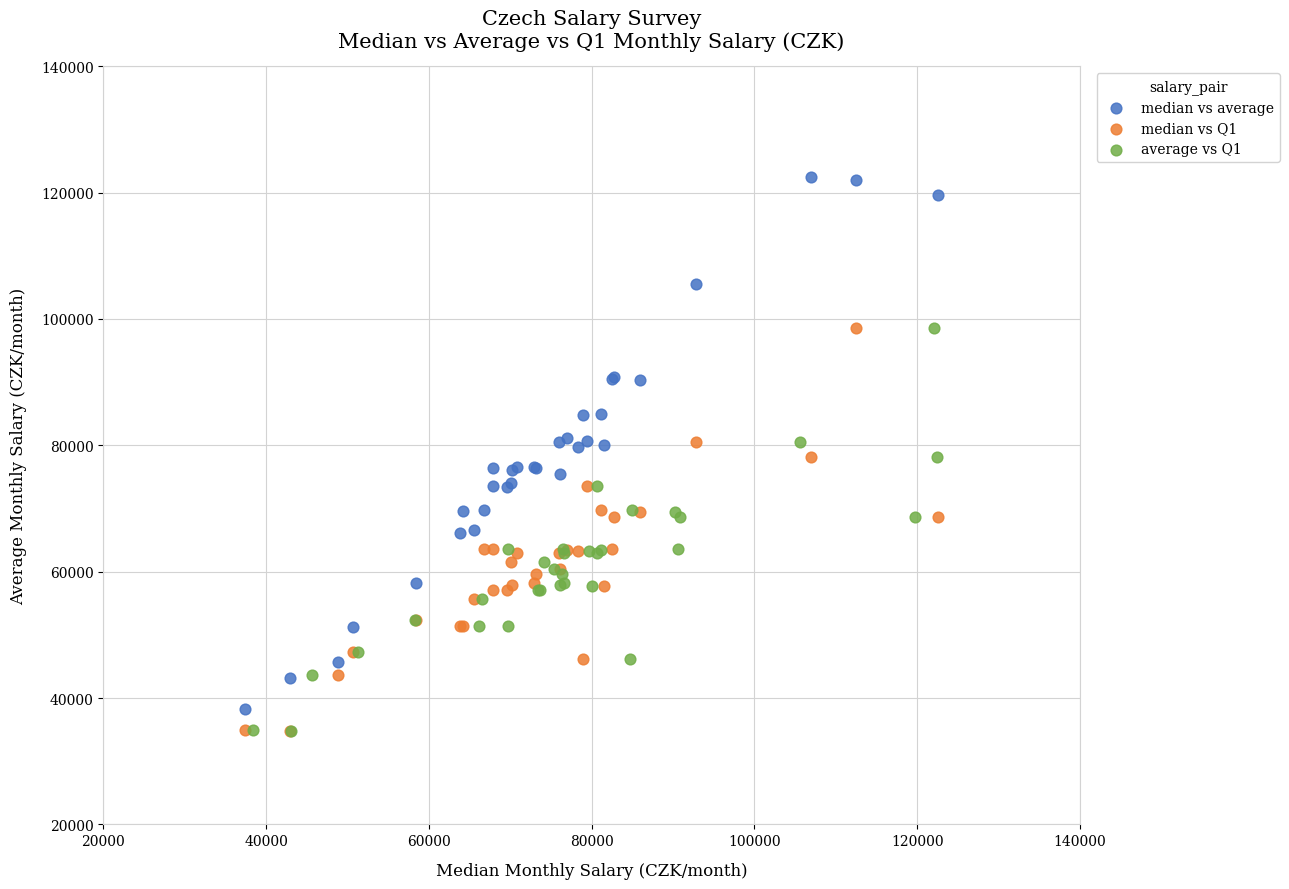

Which series has the widest spread of Y values?

median vs average